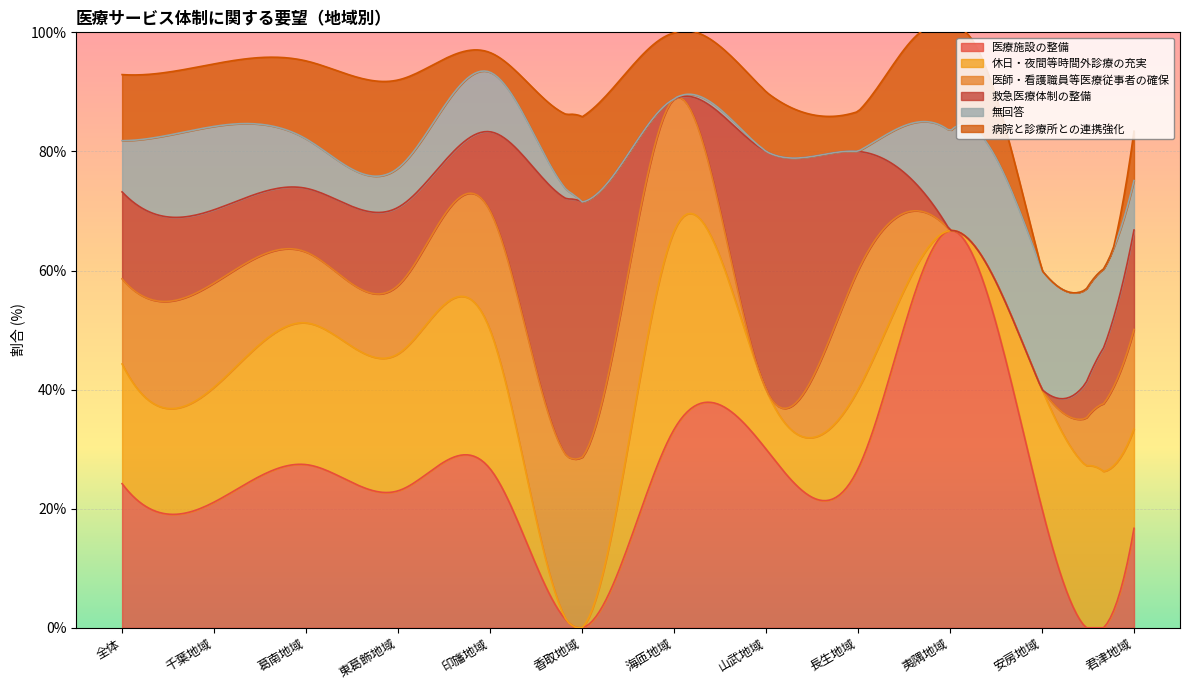

What position from the left is 夷隅地域?

10